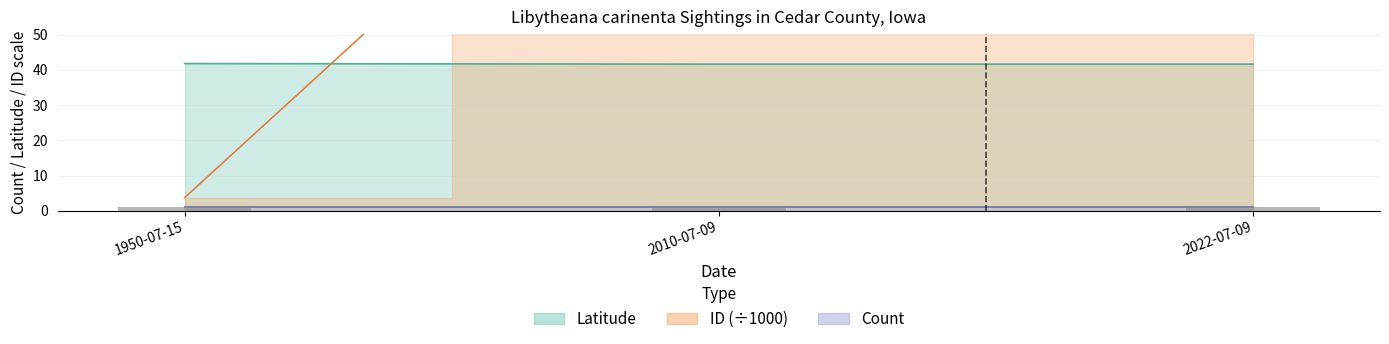

Which category has the lowest value across all series?

1950-07-15